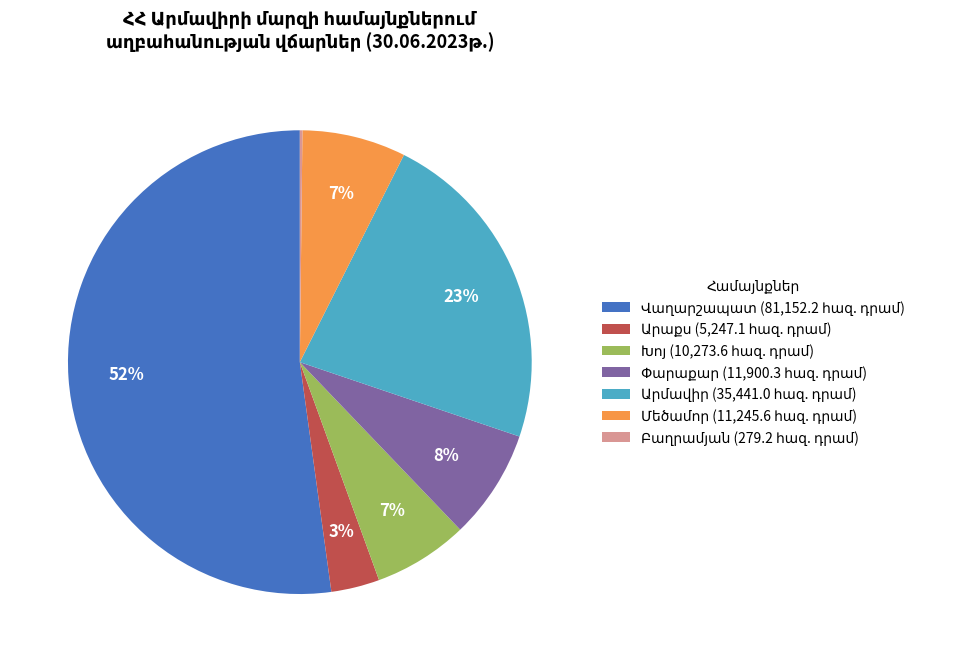

Does any single category account for the majority?

Yes